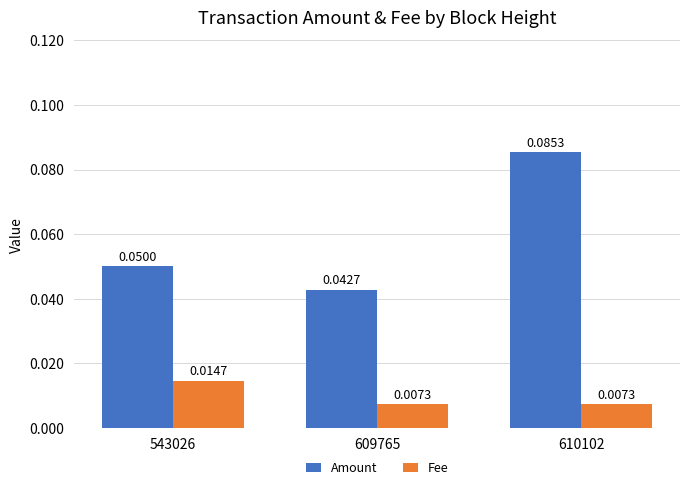

At how many categories does at least one series exceed 0?

3